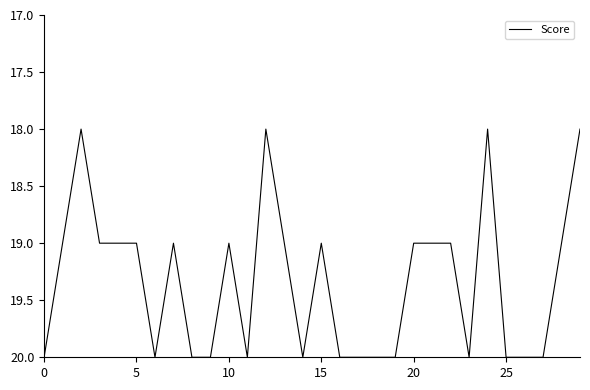

What is the maximum value shown in the chart?

20